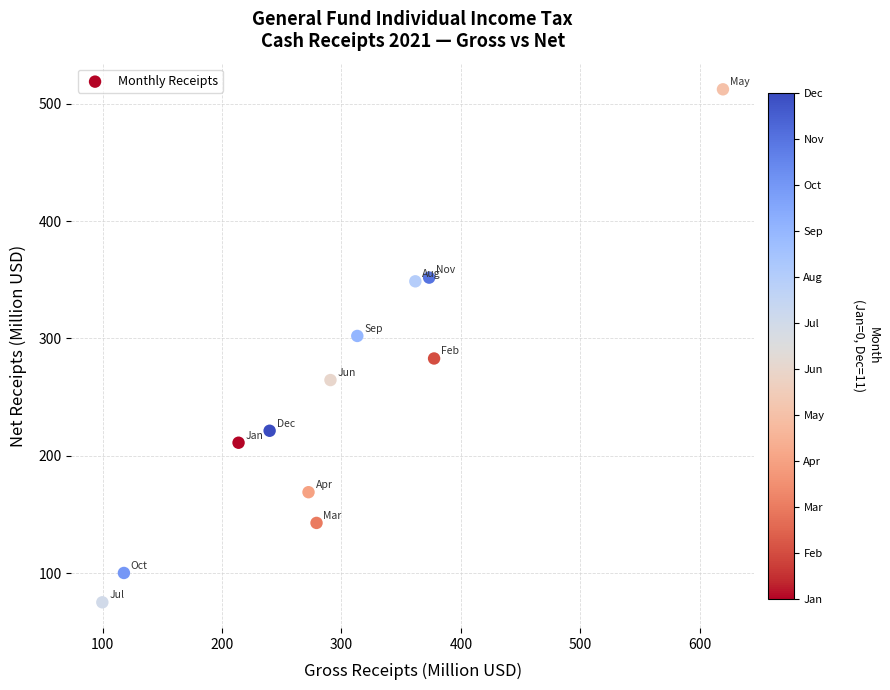

What is the average X value?

296.6